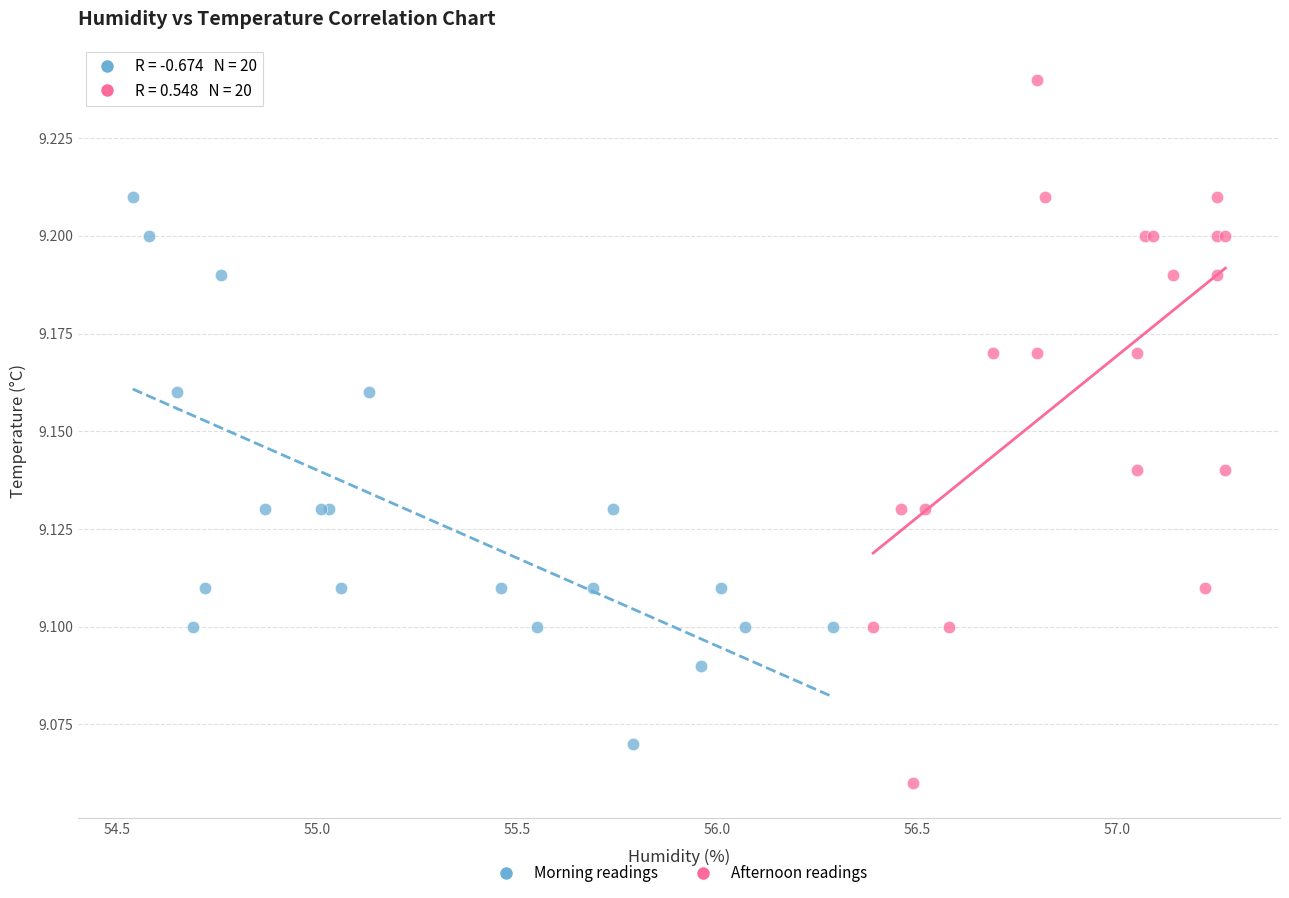

Which series has the widest spread of Y values?

Afternoon readings